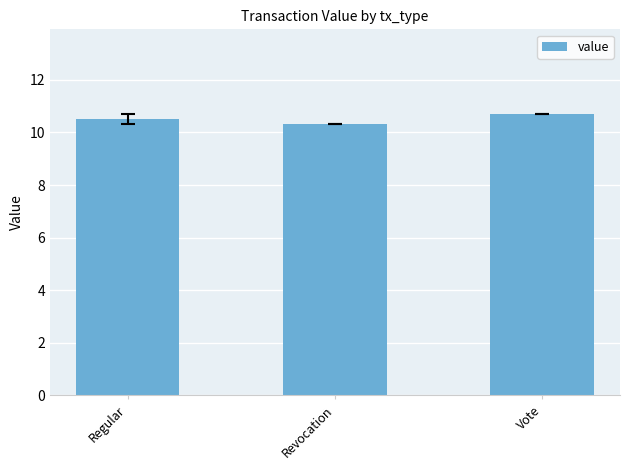

How many values are between 10 and 11?

3